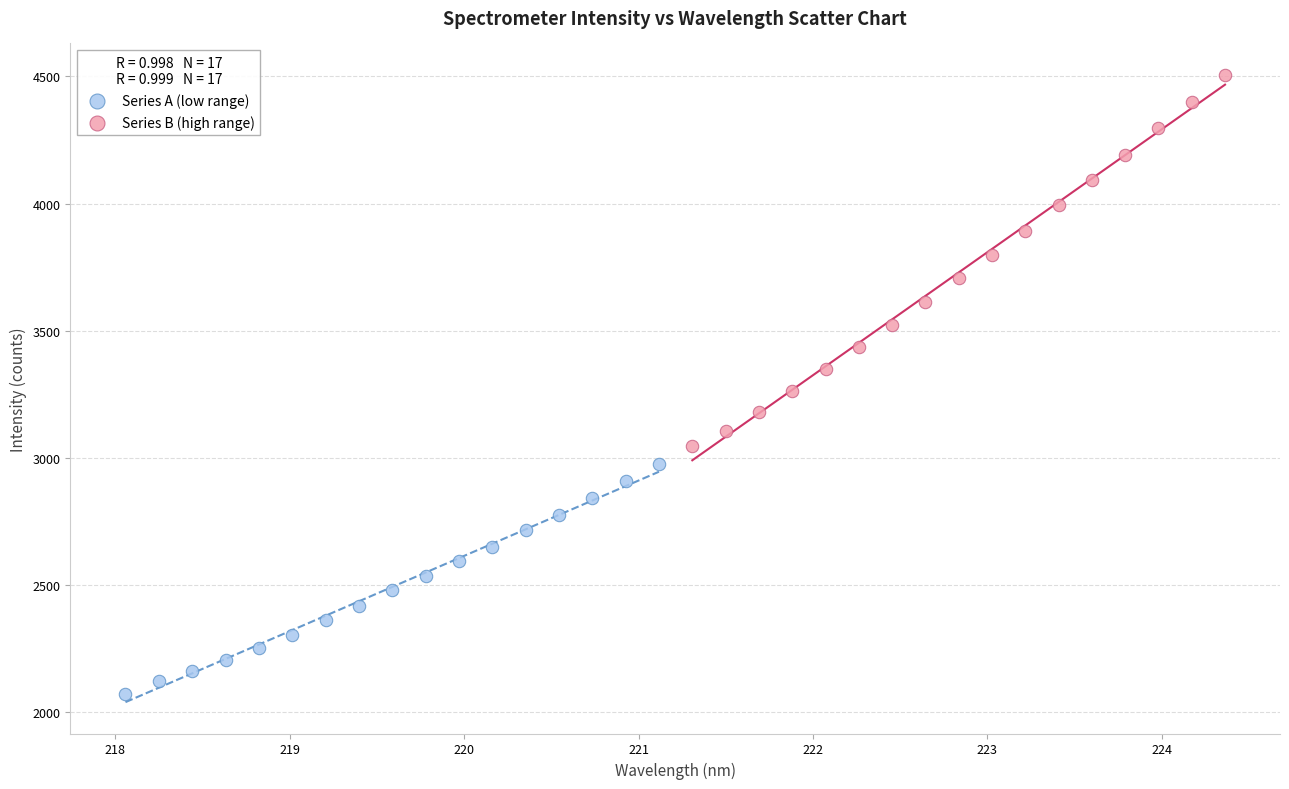

Which series contains the lowest Y value?

Series A (low range)